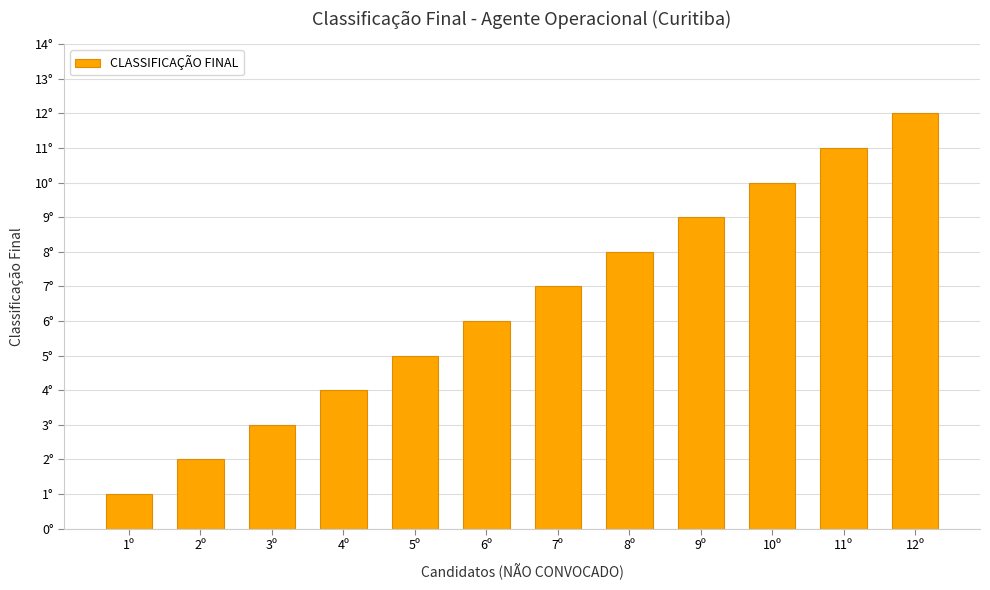

Reading right to left, list all the values displayed in this chart.

12	11	10	9	8	7	6	5	4	3	2	1